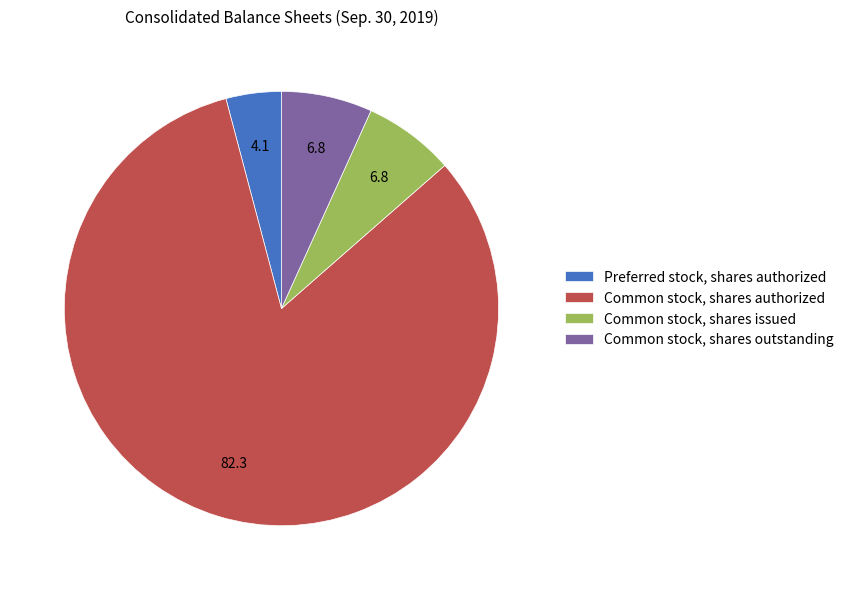

Is the sum of Common stock, shares authorized and Common stock, shares outstanding greater than half?

Yes